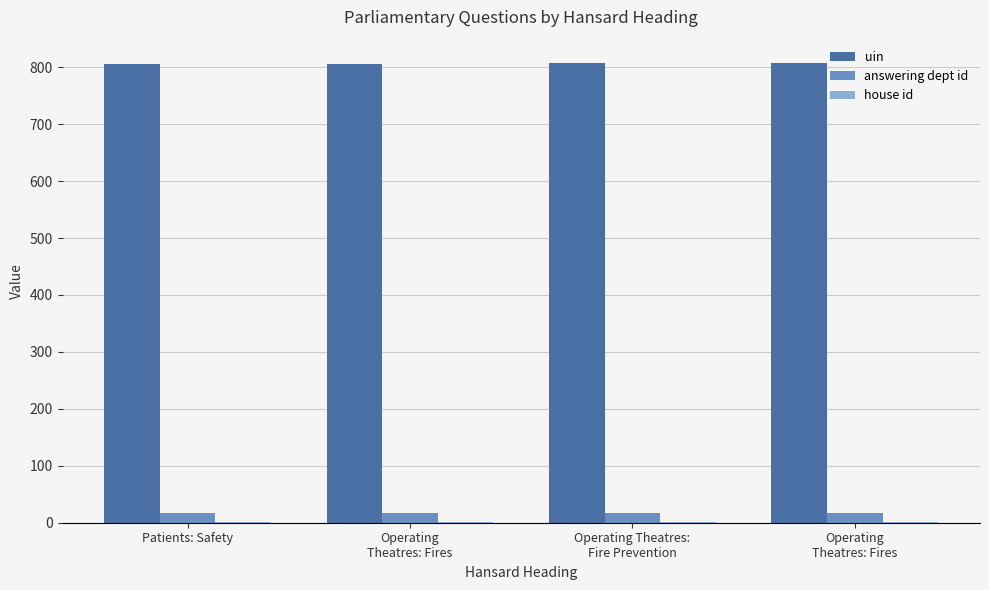

Count the number of data series in this chart.

3